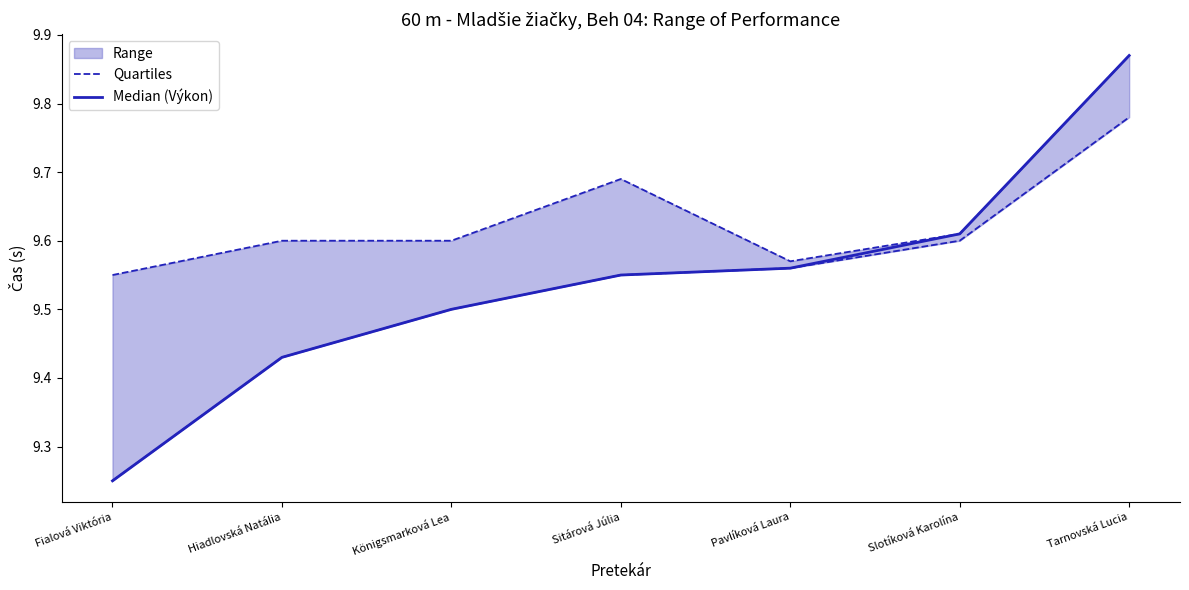

Reading left to right, transcribe all the data shown in this chart.

Quartiles: 9.2	9.4	9.5	9.6	9.6	9.6	9.8
Median (Výkon): 9.2	9.4	9.5	9.6	9.6	9.6	9.9